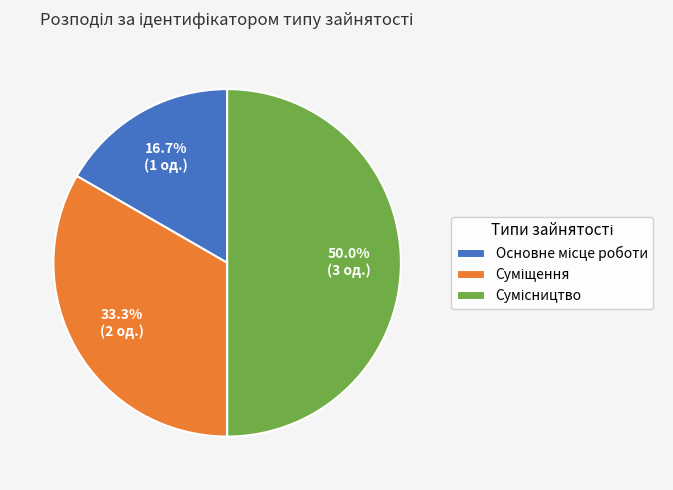

How many segments does this pie chart have?

3